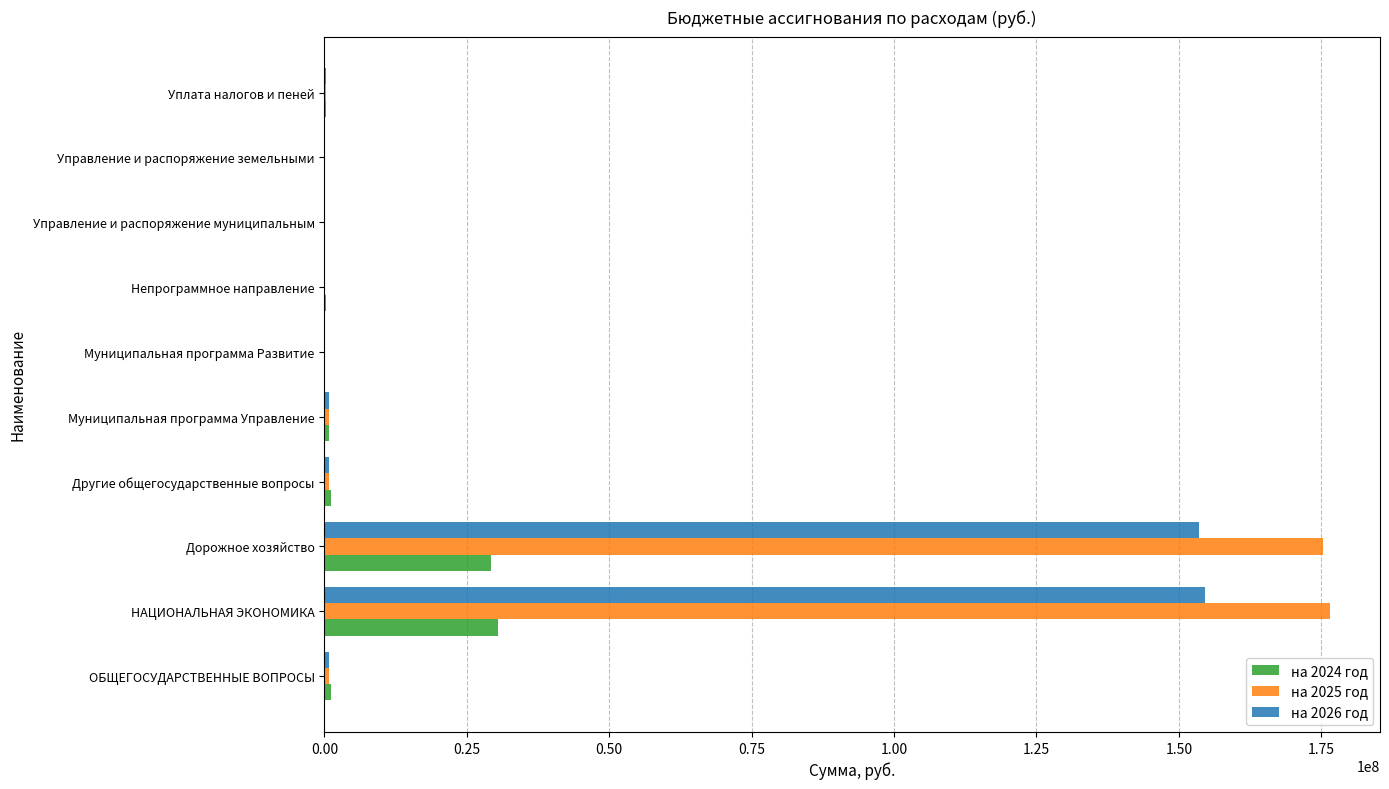

The value of на 2025 год at НАЦИОНАЛЬНАЯ ЭКОНОМИКА is 176475000. True or false?

True